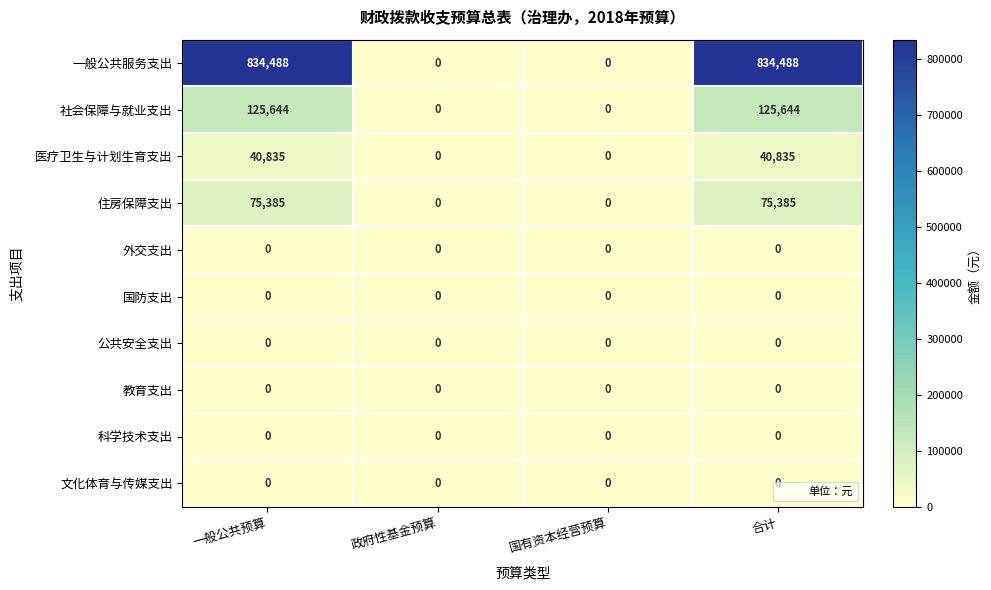

The value of 社会保障与就业支出 at 政府性基金预算 is -39384. True or false?

False